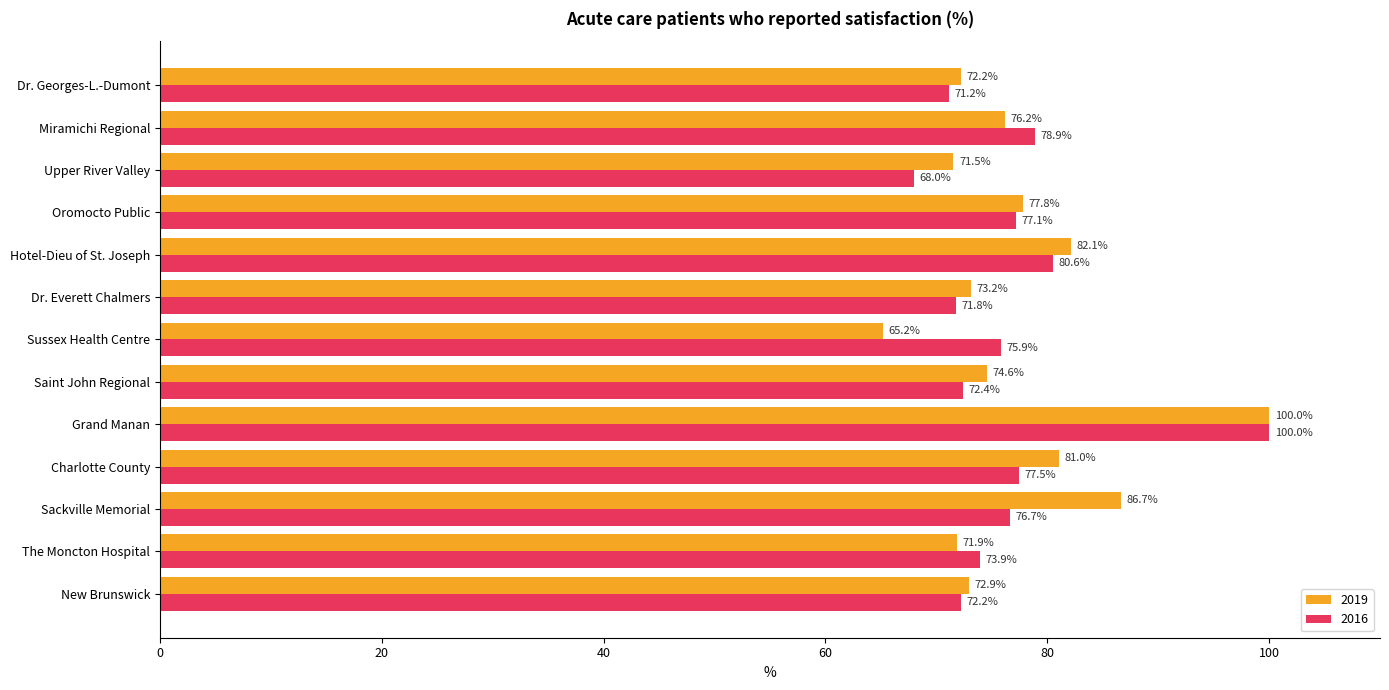

List the series in order of their overall mean, lowest first.

2016, 2019